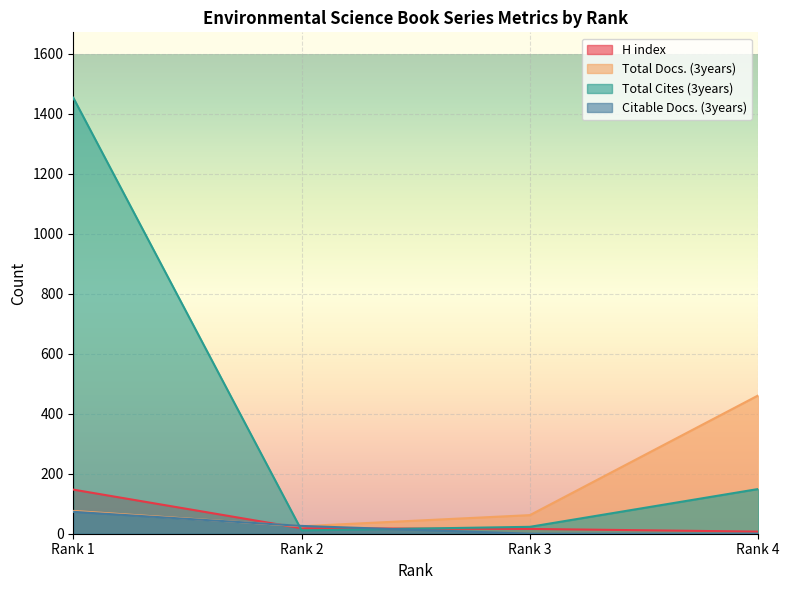

How many times do H index and Total Docs. (3years) cross each other?

1